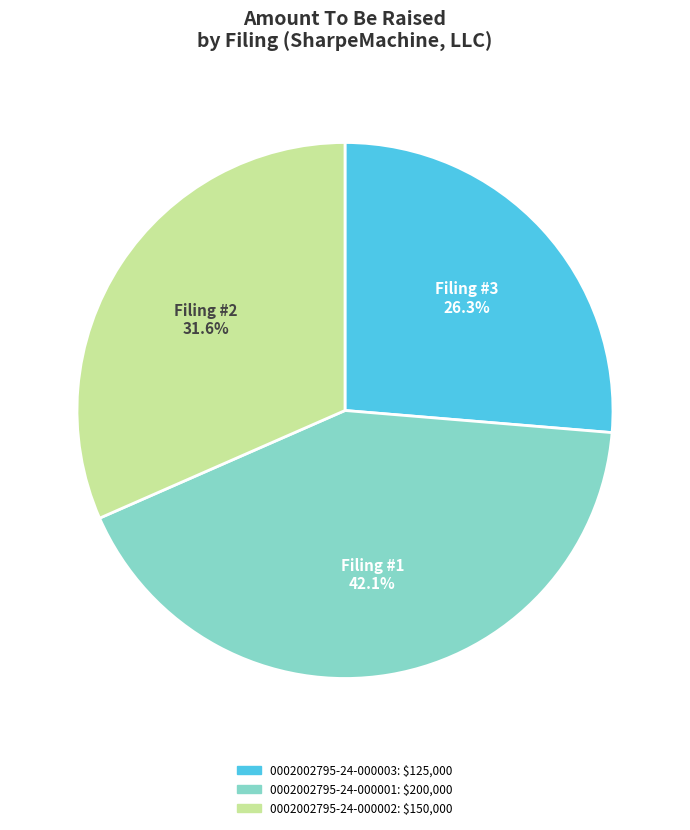

Between 0002002795-24-000001 and 0002002795-24-000002, which is larger?

0002002795-24-000001